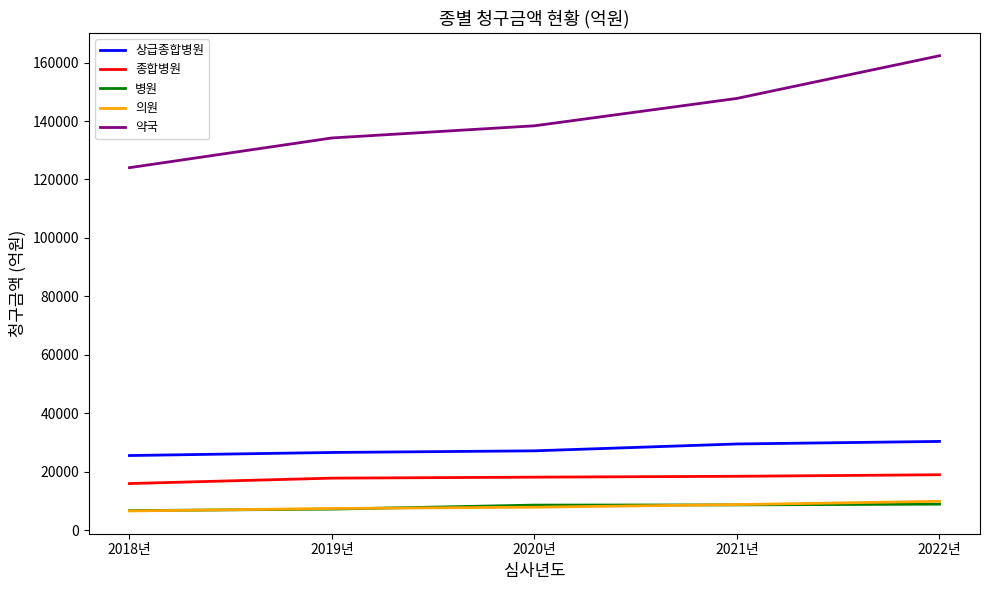

Which series changed the most between 2020년 and 2022년?

약국